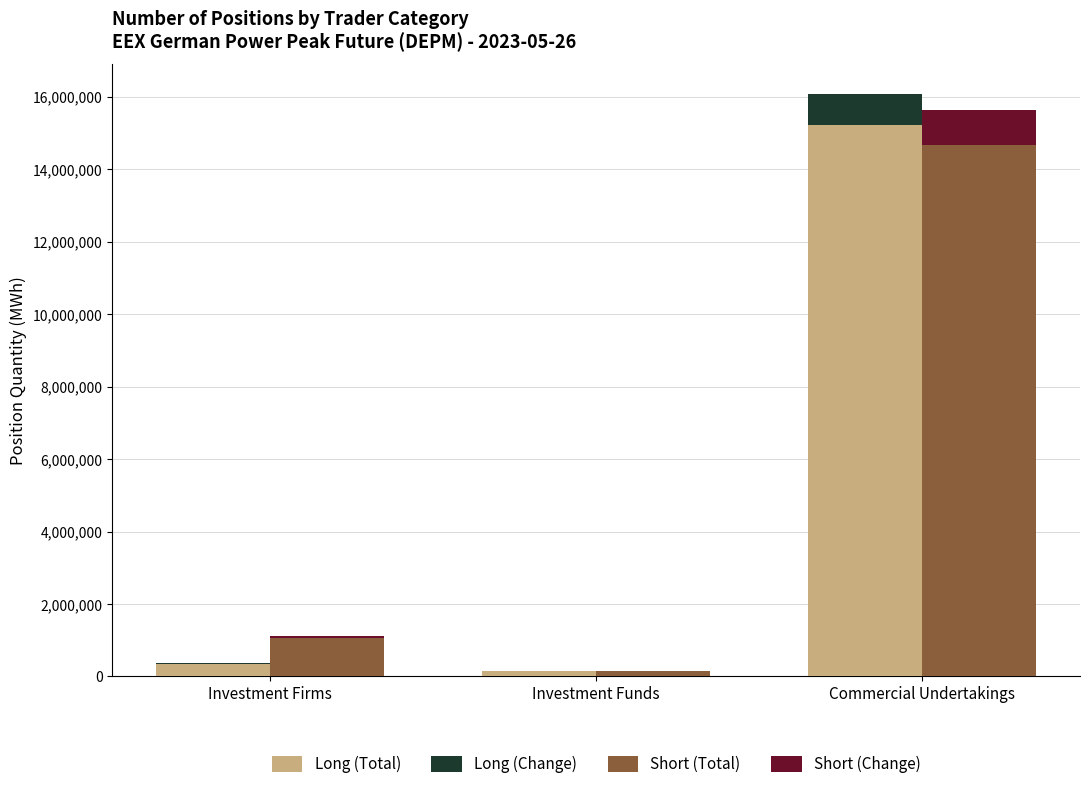

What is the average value of the Short (Change) series?

350744